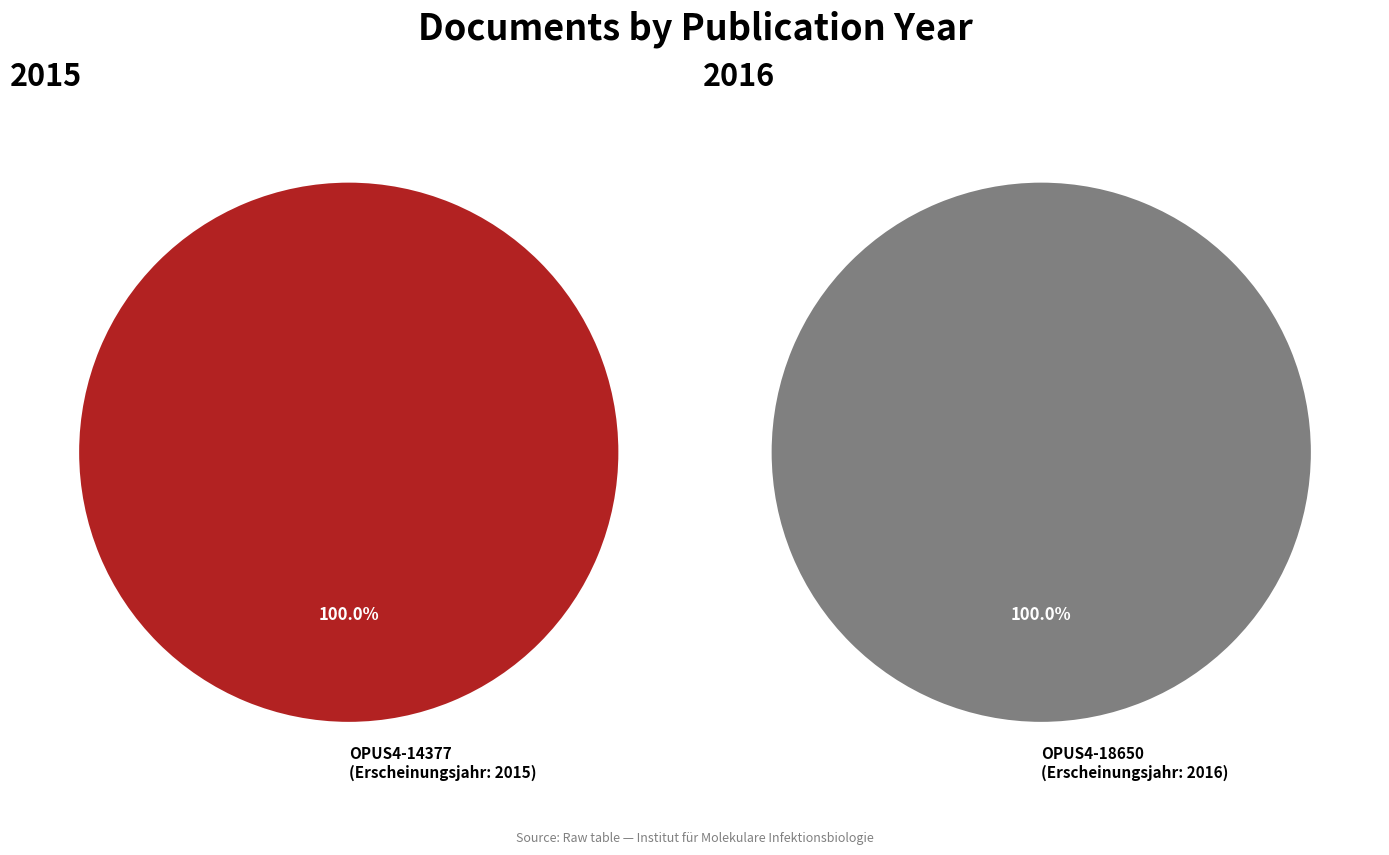

To the nearest percent, what is the combined percentage of OPUS4-14377 (2015) and OPUS4-18650 (2016)?

100%